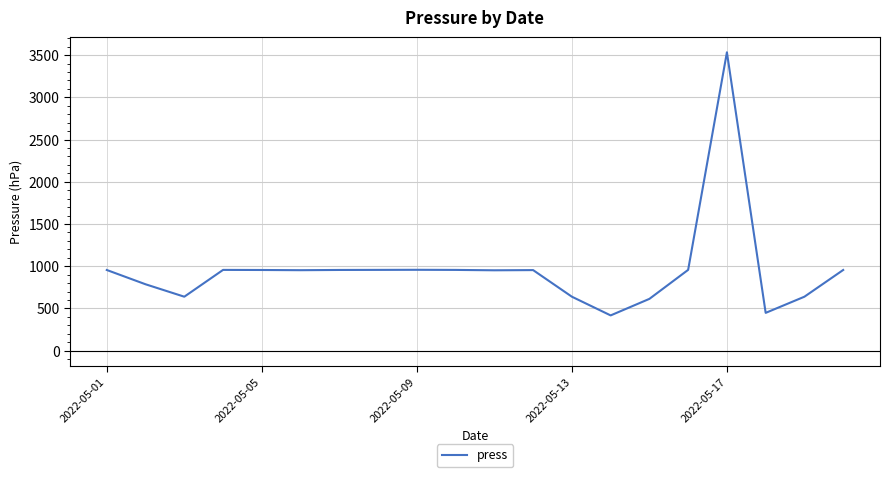

What is the maximum value shown in the chart?

3532.8